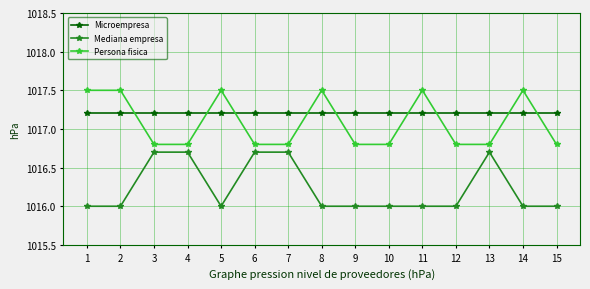

What are all the series names shown in the legend?

Microempresa, Mediana empresa, Persona fisica